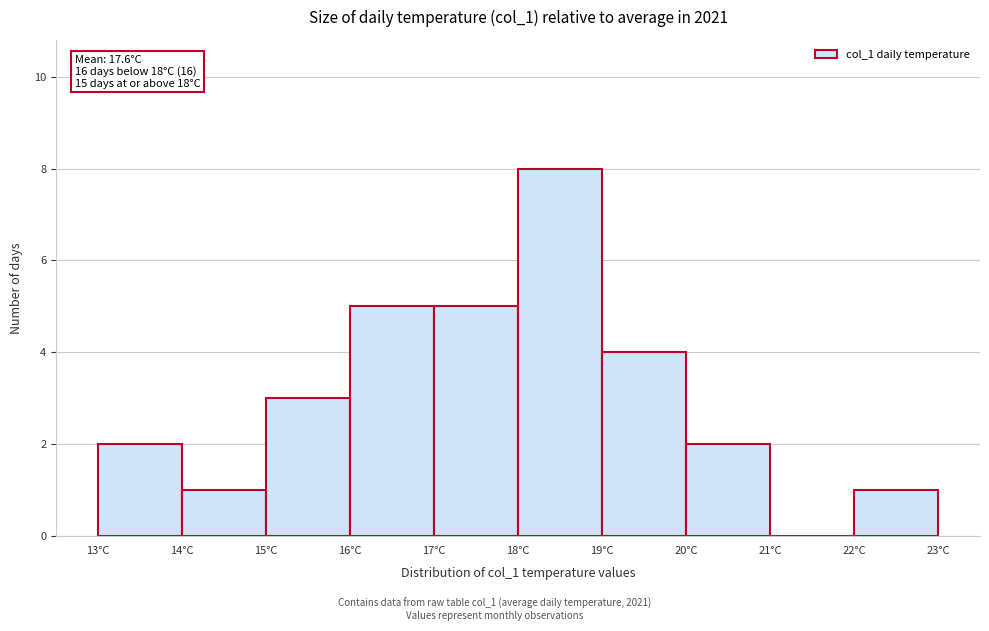

Over which range of the x-axis is the bar tallest?

18 to 19